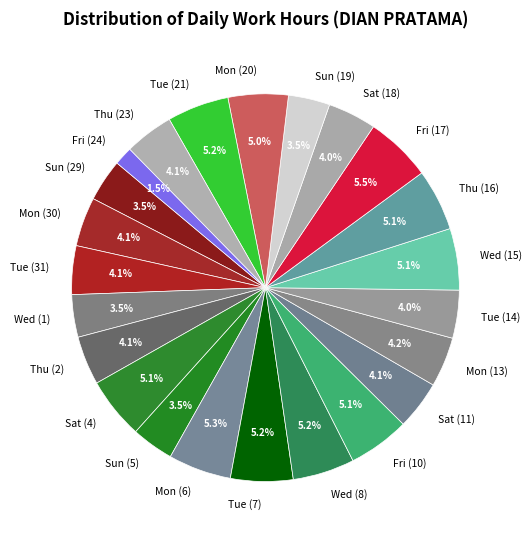

The Sat (18) slice represents 19% of the pie. True or false?

False